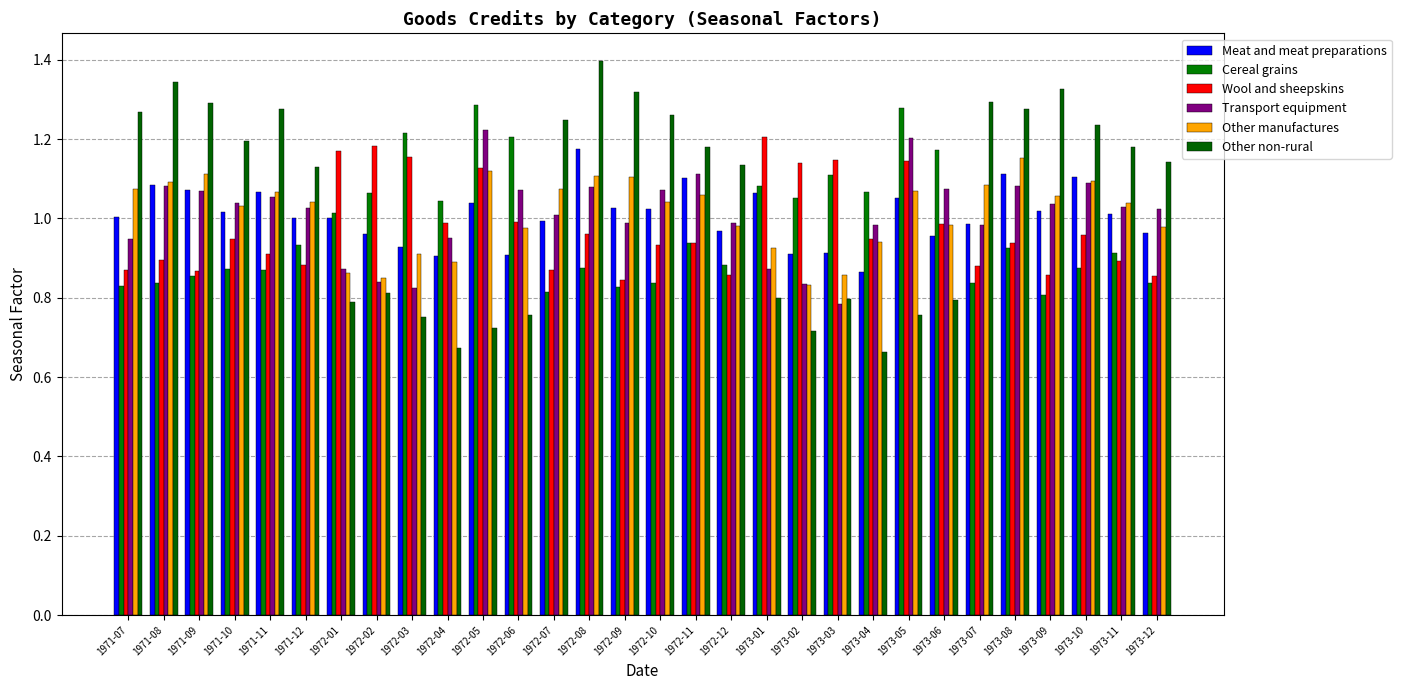

Where does the Other manufactures series first go above 1?

1971-07